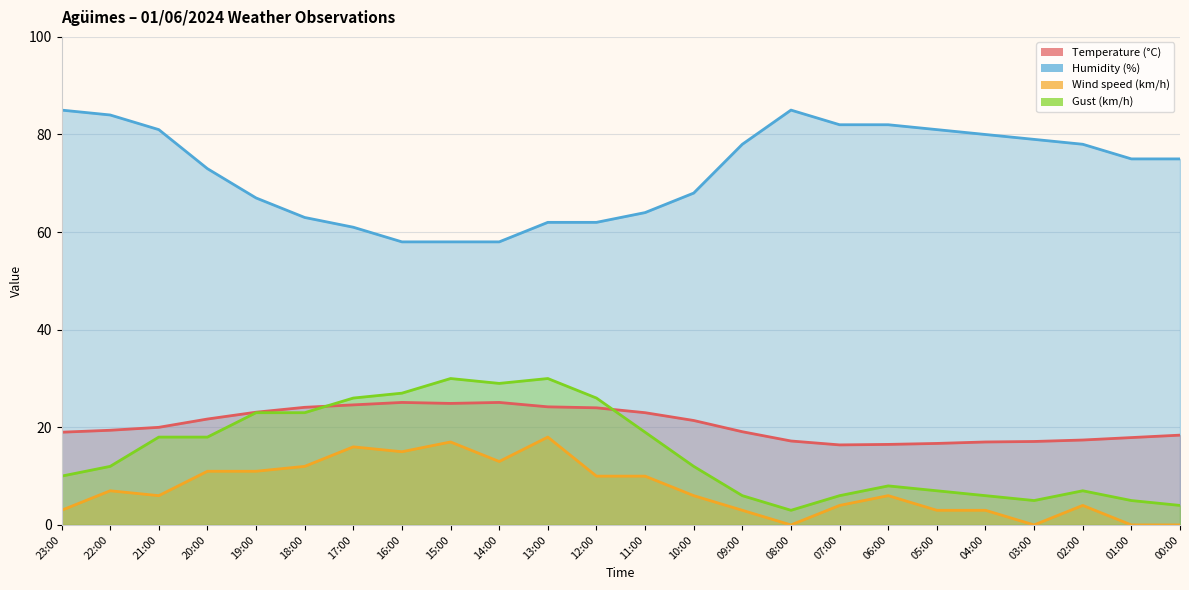

At 02:00, list the series in order from smallest to largest.

Wind speed (km/h), Gust (km/h), Temperature (°C), Humidity (%)